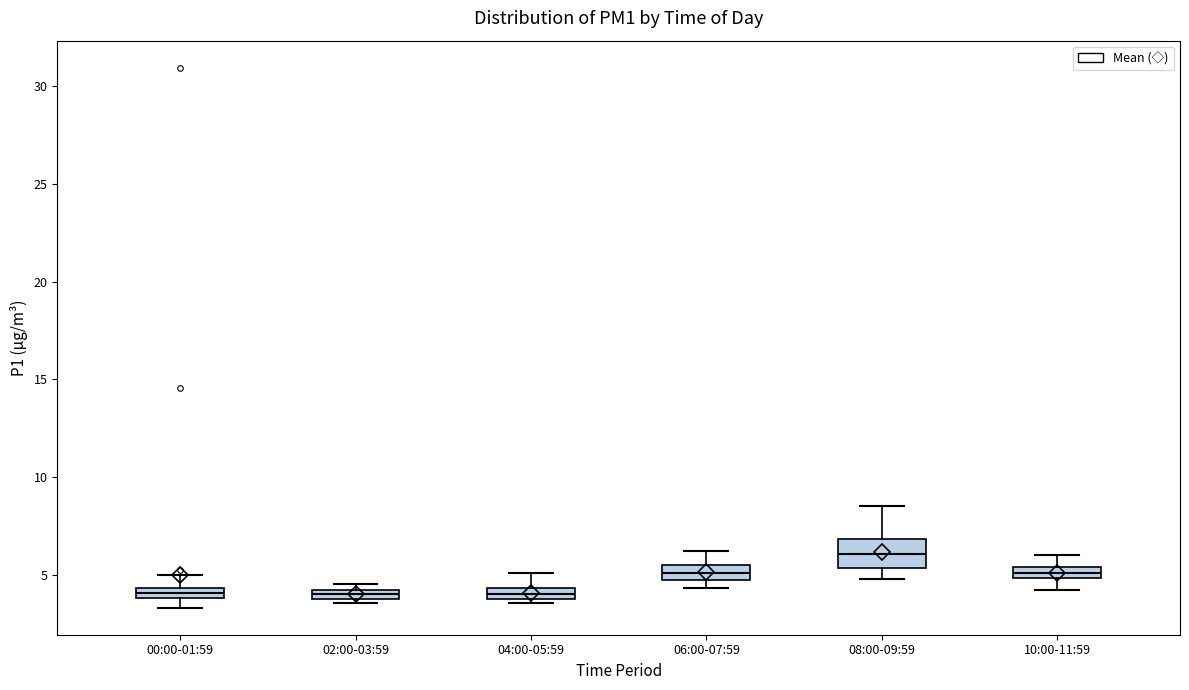

Where does the upper whisker of the box for 00:00-01:59 end on the y-axis? The values are not printed on the chart, so give them approximately, as read against the axis.

5.0